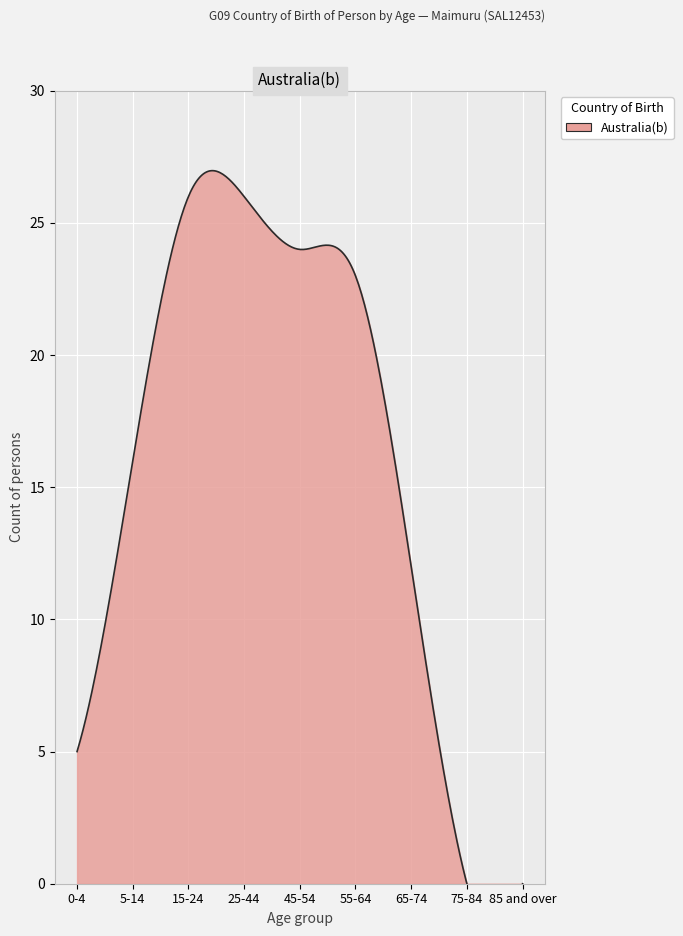

Between 0-4 and 55-64, which is larger?

55-64